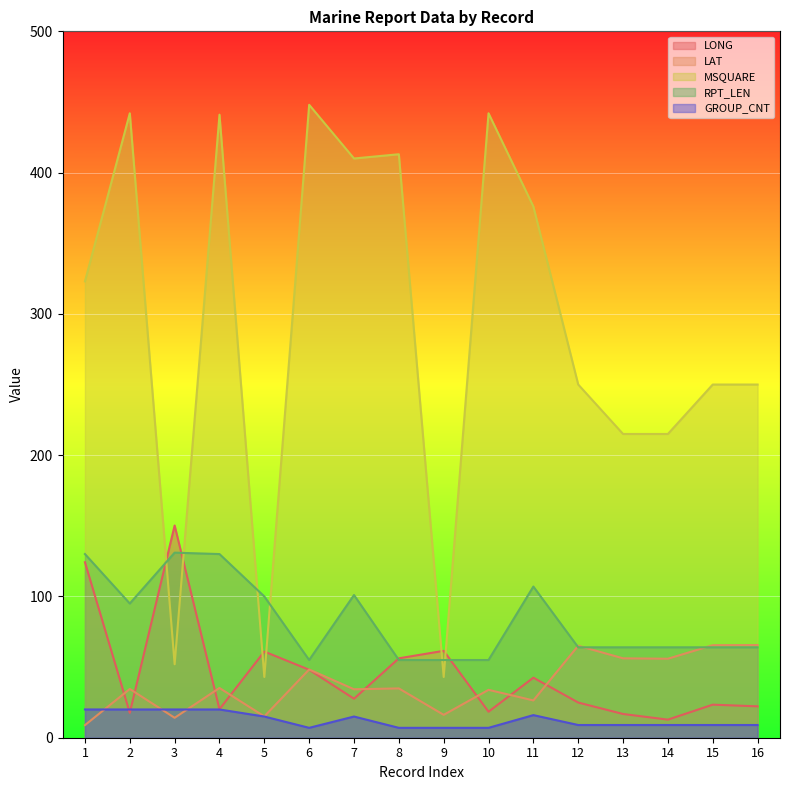

True or false: LONG and LAT cross at least once.

True